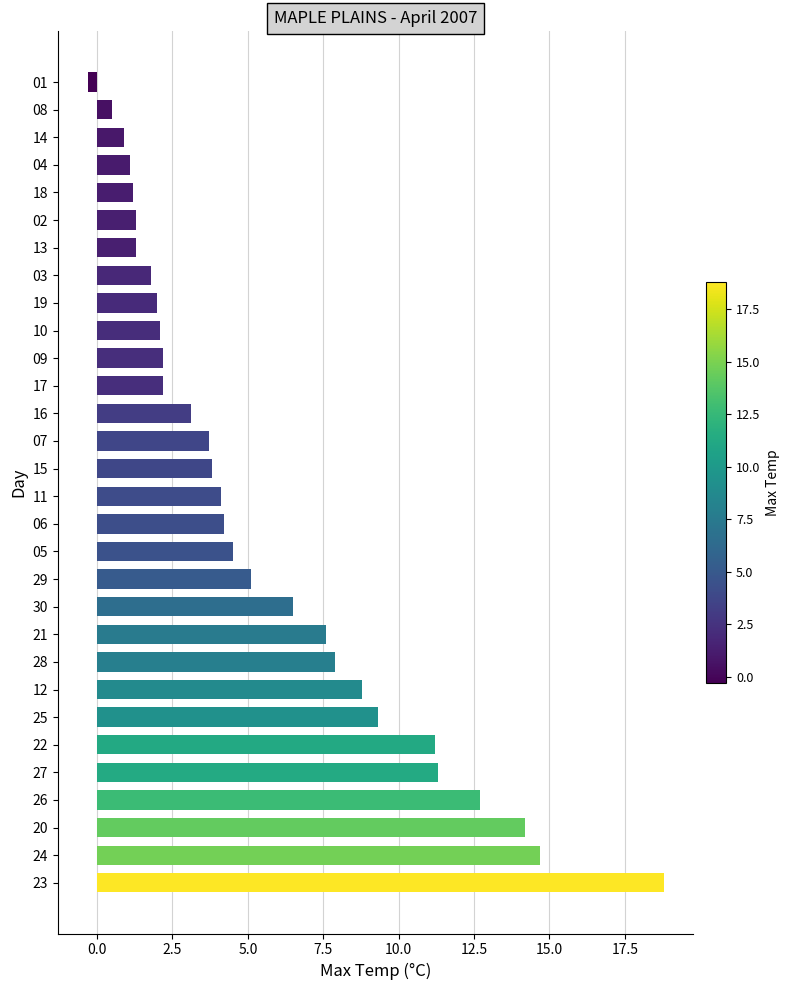

What is the difference between the values at 11 and 23?

14.7